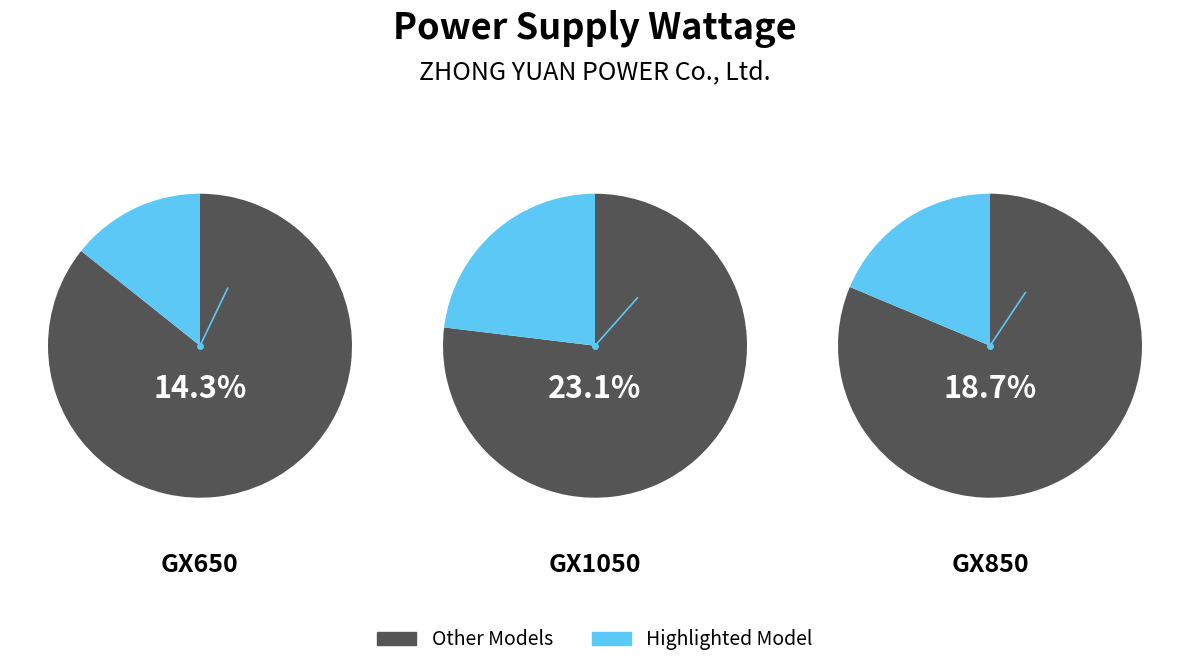

True or false: GX750 accounts for 9% of the total.

False